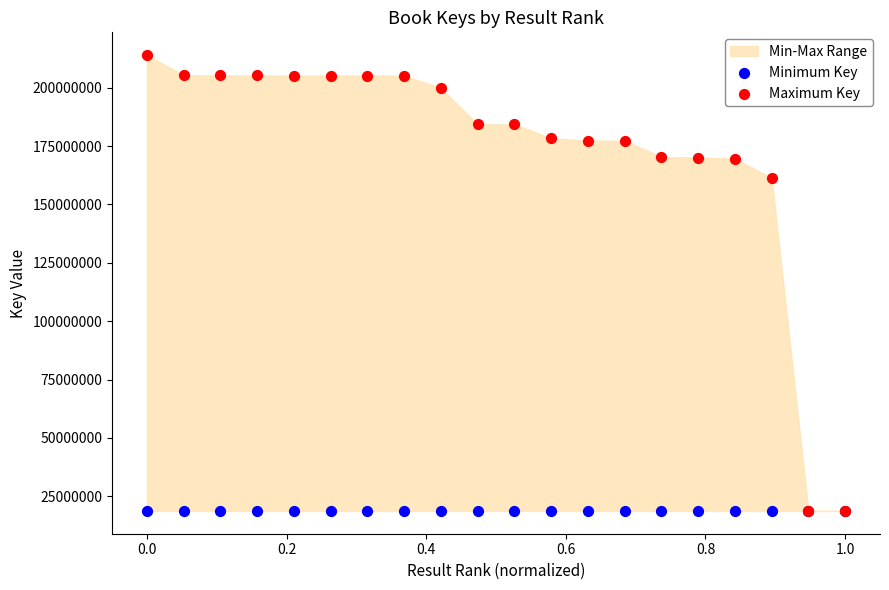

In the Maximum Key series, what Y value is closest to 116356484?

161366972